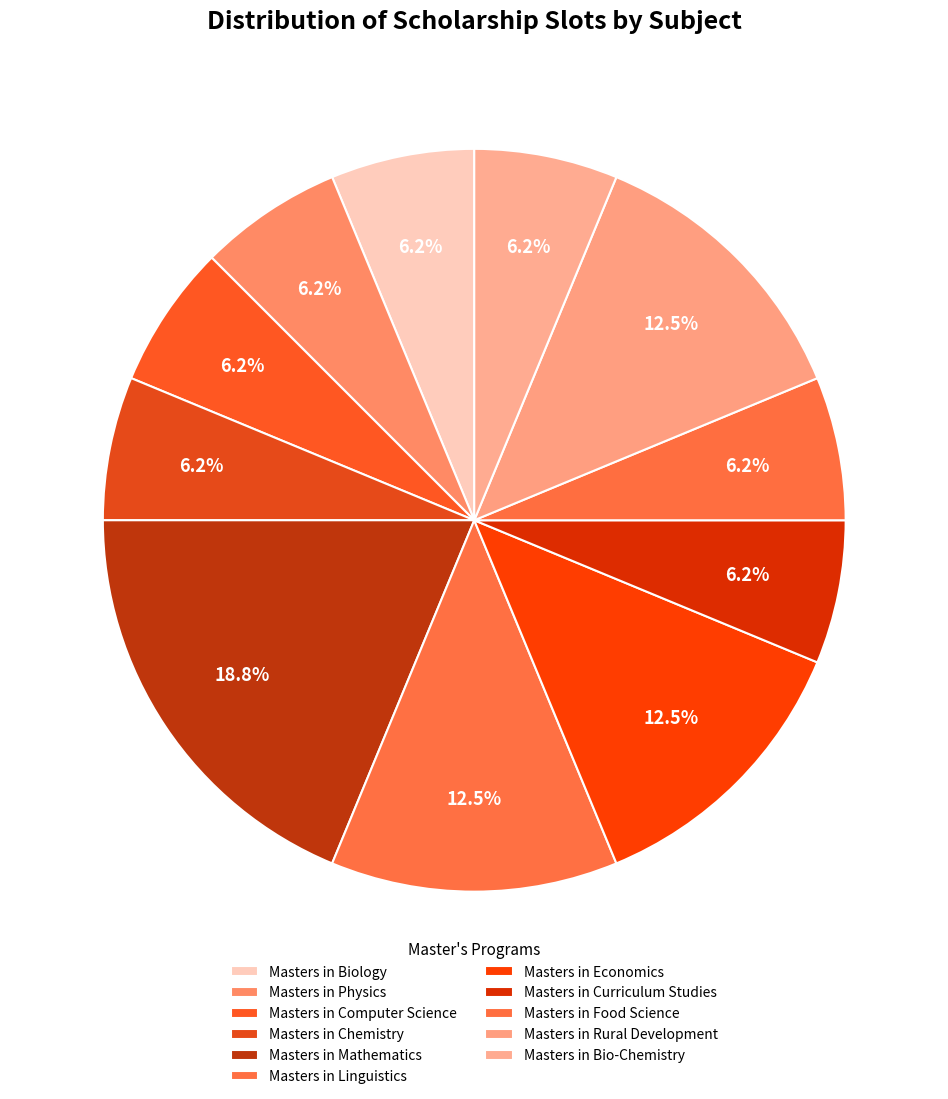

Which slice is the largest?

Masters in Mathematics